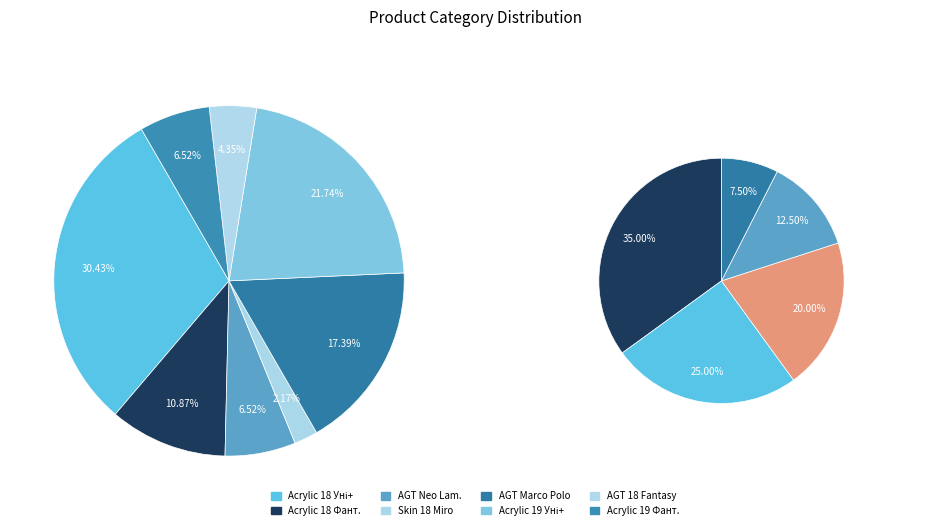

To the nearest percent, what is the combined percentage of Skin panel 18 mm. Miro and Laminate AGT Marco Polo Premium?

20%